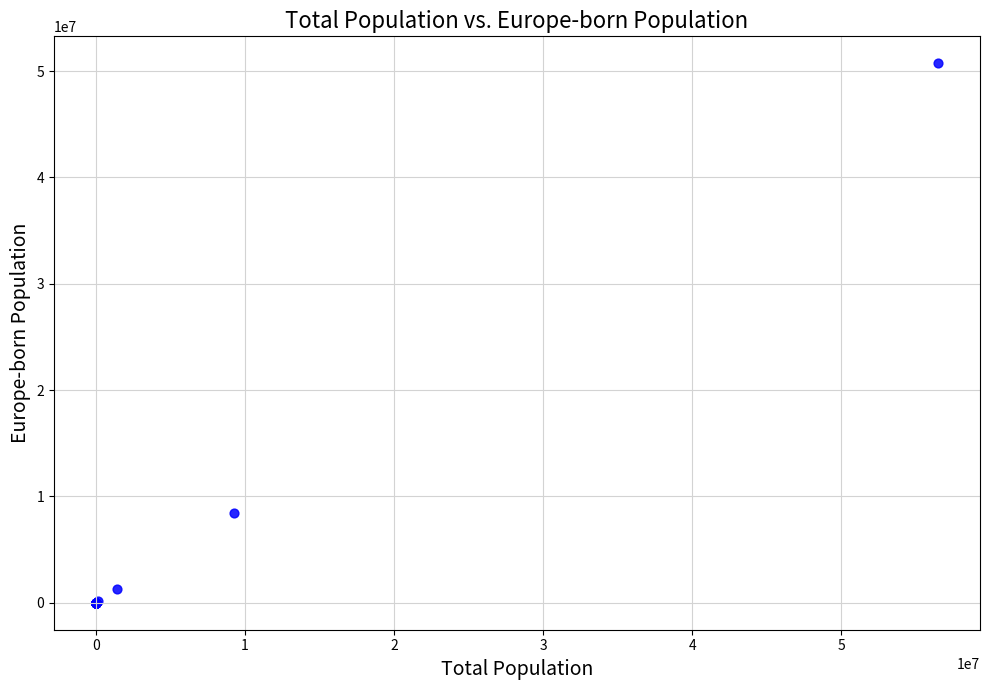

What Y value in the scatter plot is closest to 25365698?

8442839